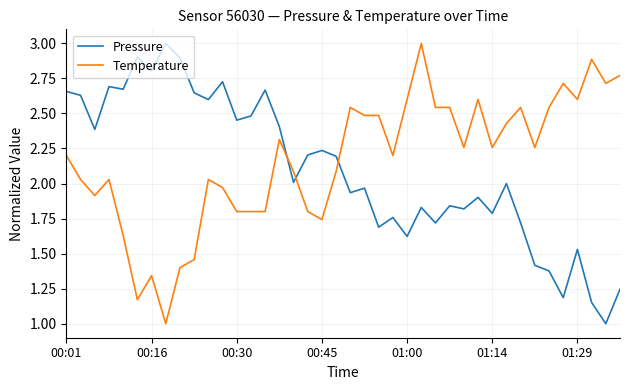

How many times do Temperature and Pressure cross each other?

3